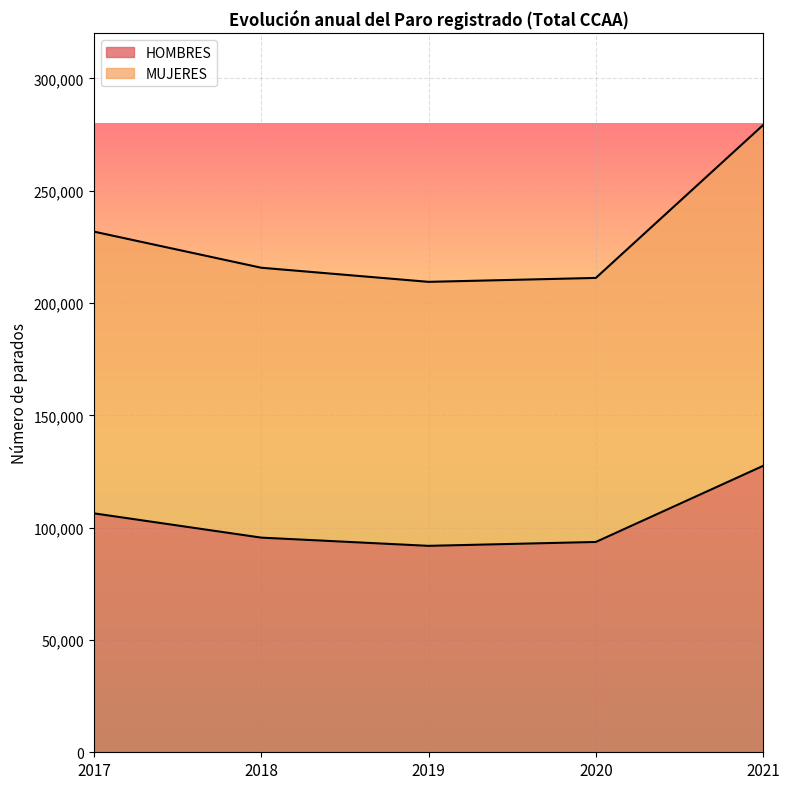

Does the chart display data point markers on the line(s)?

No